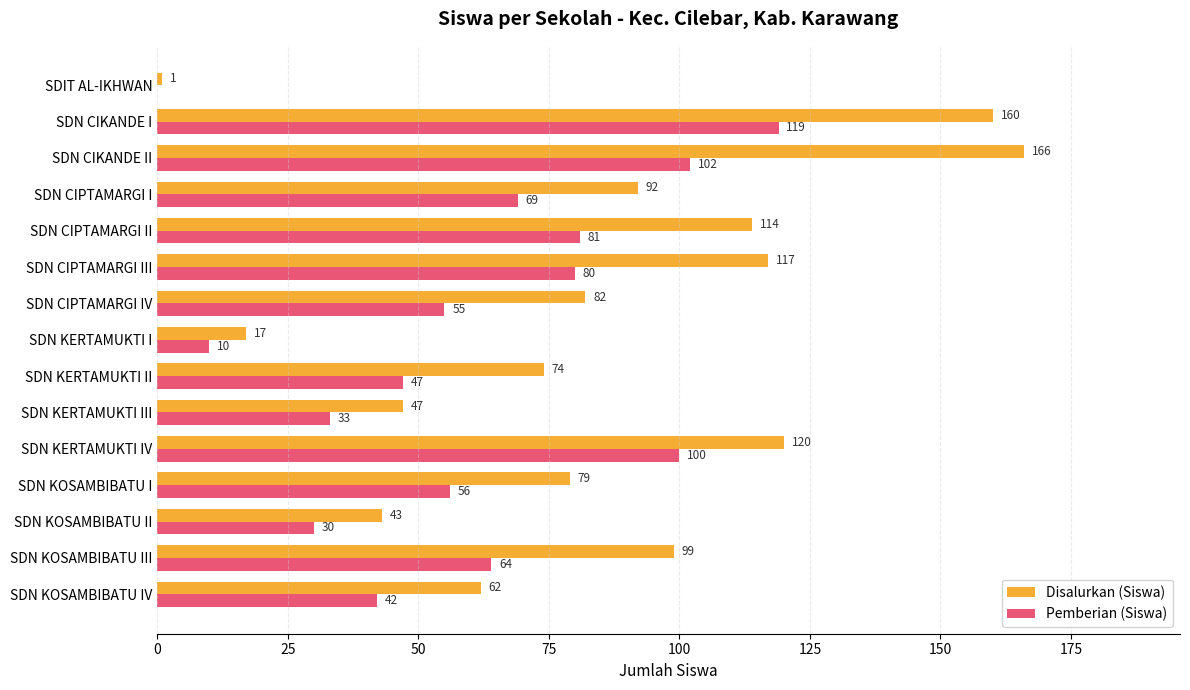

What is the greatest value displayed?

166